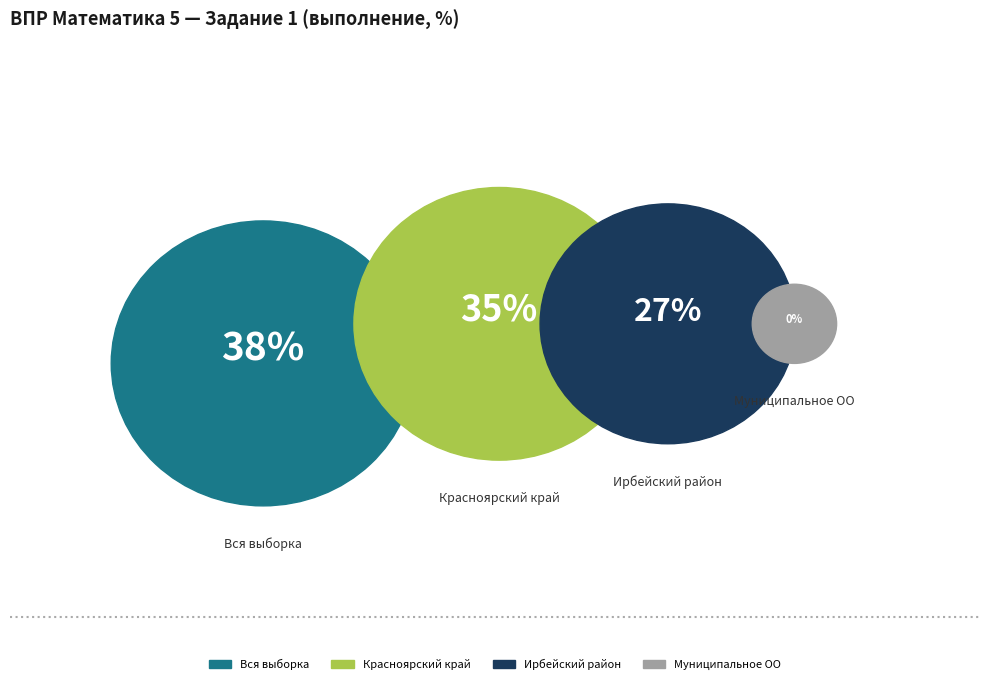

Rank the categories by value from lowest to highest.

Муниципальное ОО, Ирбейский район, Красноярский край, Вся выборка